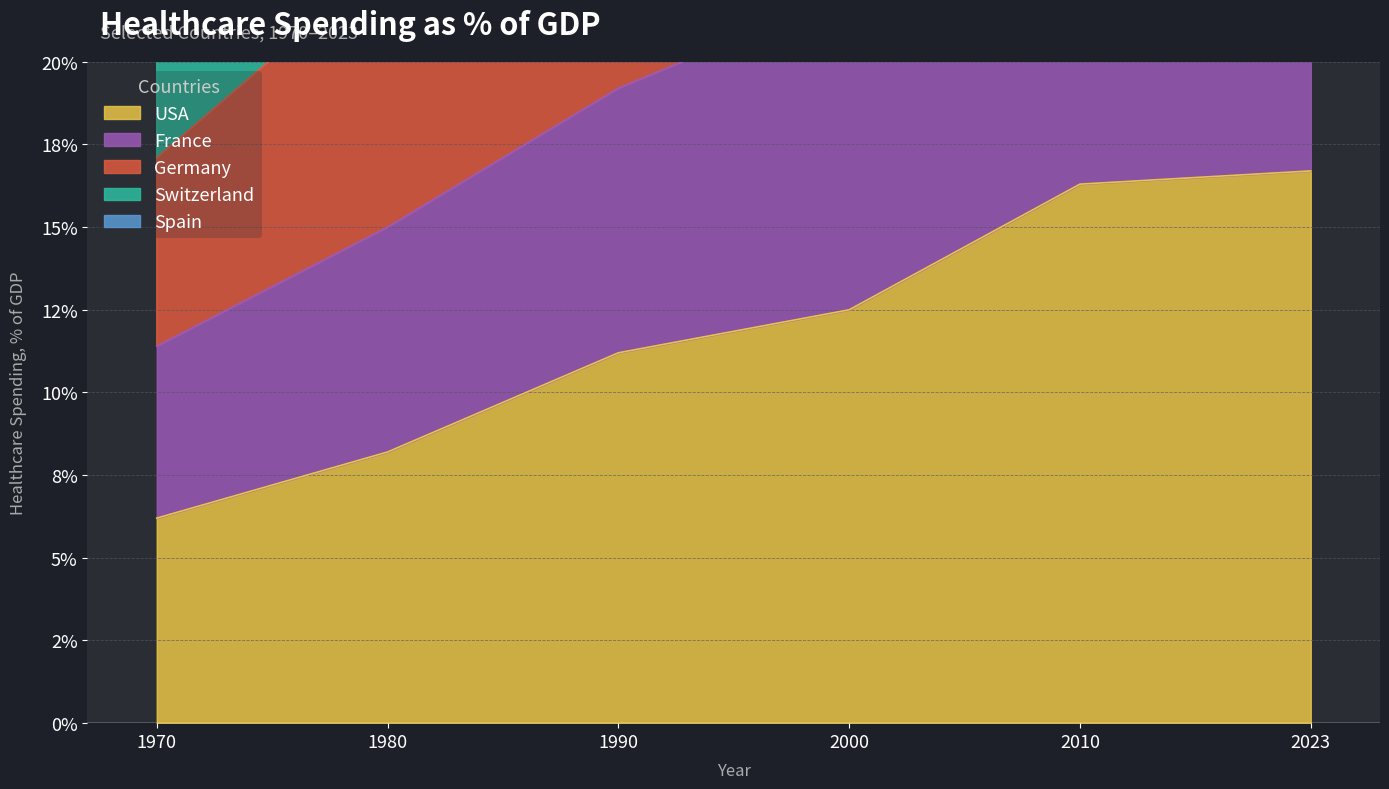

True or false: Switzerland and France intersect in this chart.

False